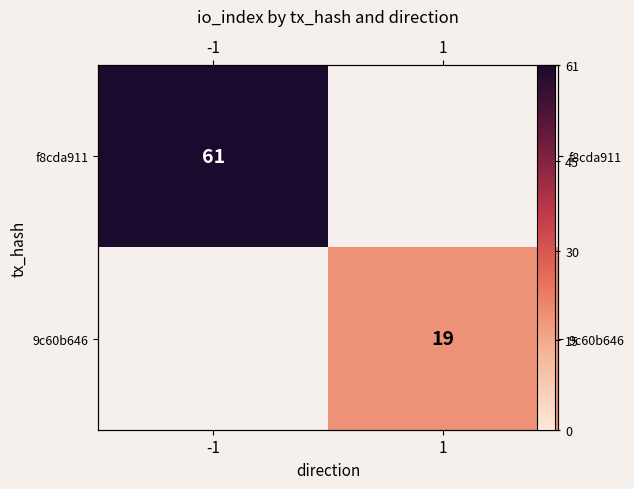

Which series has the largest range (max minus min)?

f8cda911